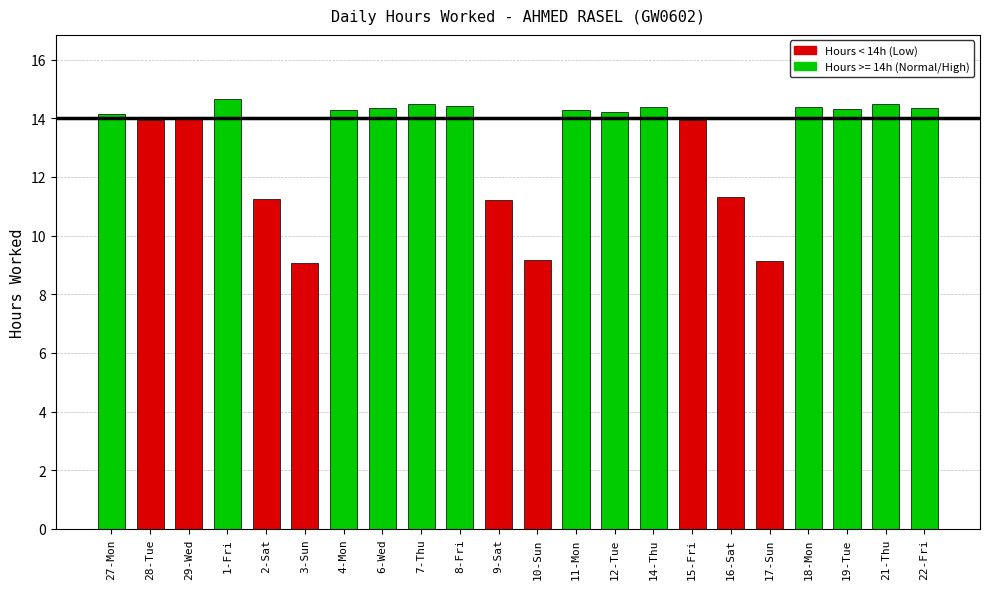

How many data points does each series have?

22